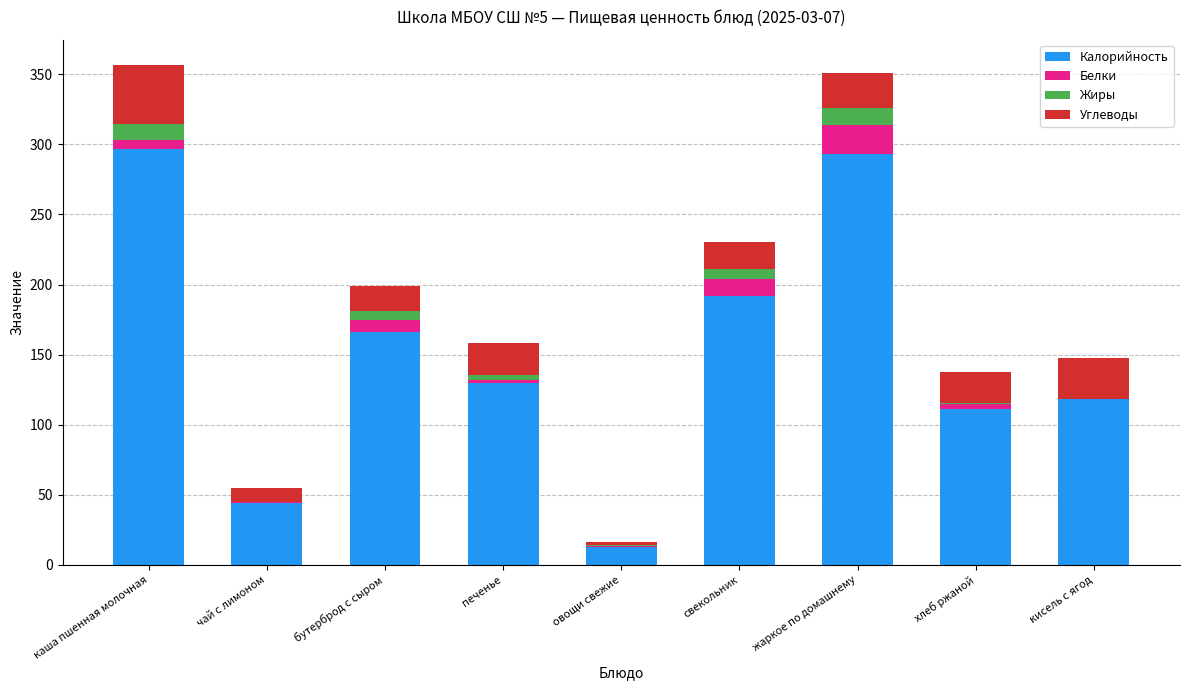

What is the maximum value for Калорийность?

297.0